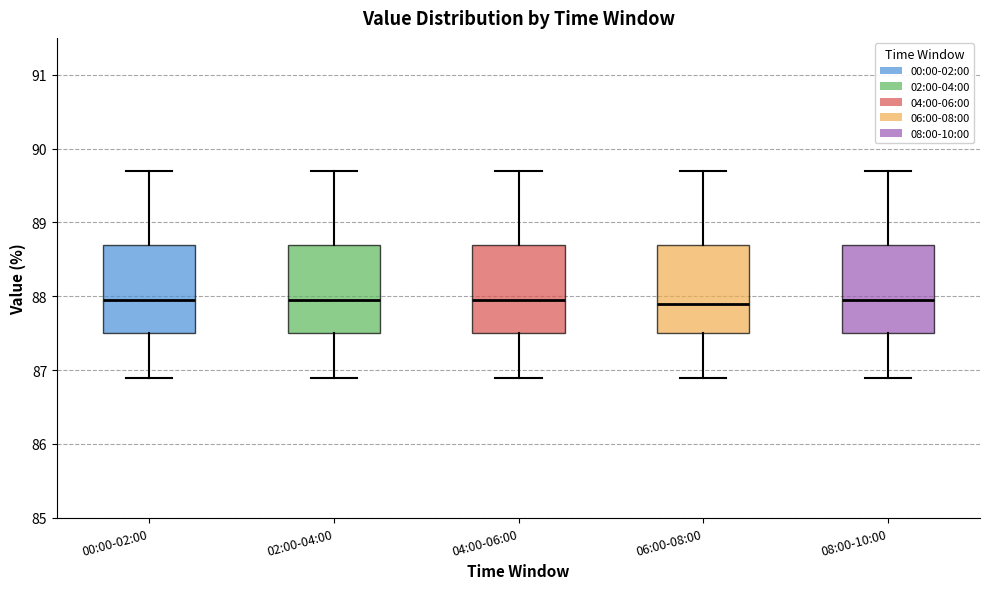

Reading left to right, read every box against the y-axis: the position of its median line, the range the box covers, and the ends of its whiskers. The values are not printed on the chart, so give them approximately, as read against the axis.

00:00-02:00: median 88.0, box 87.5 to 88.7, whiskers 86.9 to 89.7
02:00-04:00: median 88.0, box 87.5 to 88.7, whiskers 86.9 to 89.7
04:00-06:00: median 88.0, box 87.5 to 88.7, whiskers 86.9 to 89.7
06:00-08:00: median 87.9, box 87.5 to 88.7, whiskers 86.9 to 89.7
08:00-10:00: median 88.0, box 87.5 to 88.7, whiskers 86.9 to 89.7